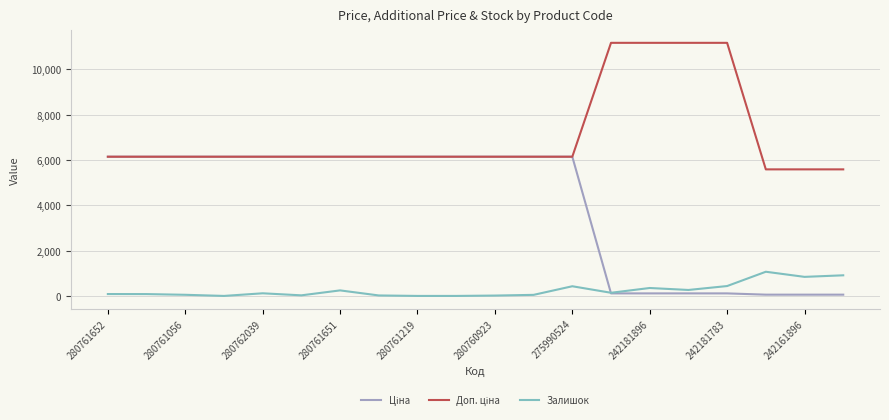

What is the maximum value shown in the chart?

11169.0